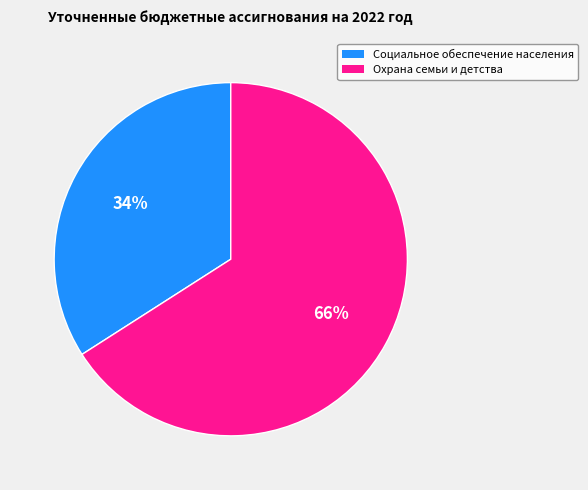

Is it true that Социальное обеспечение населения is 21% of the pie?

False